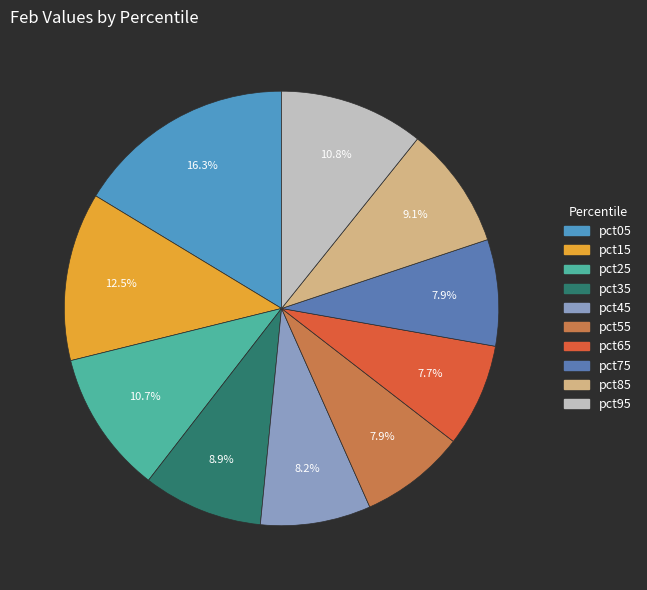

Between pct45 and pct95, which is larger?

pct95